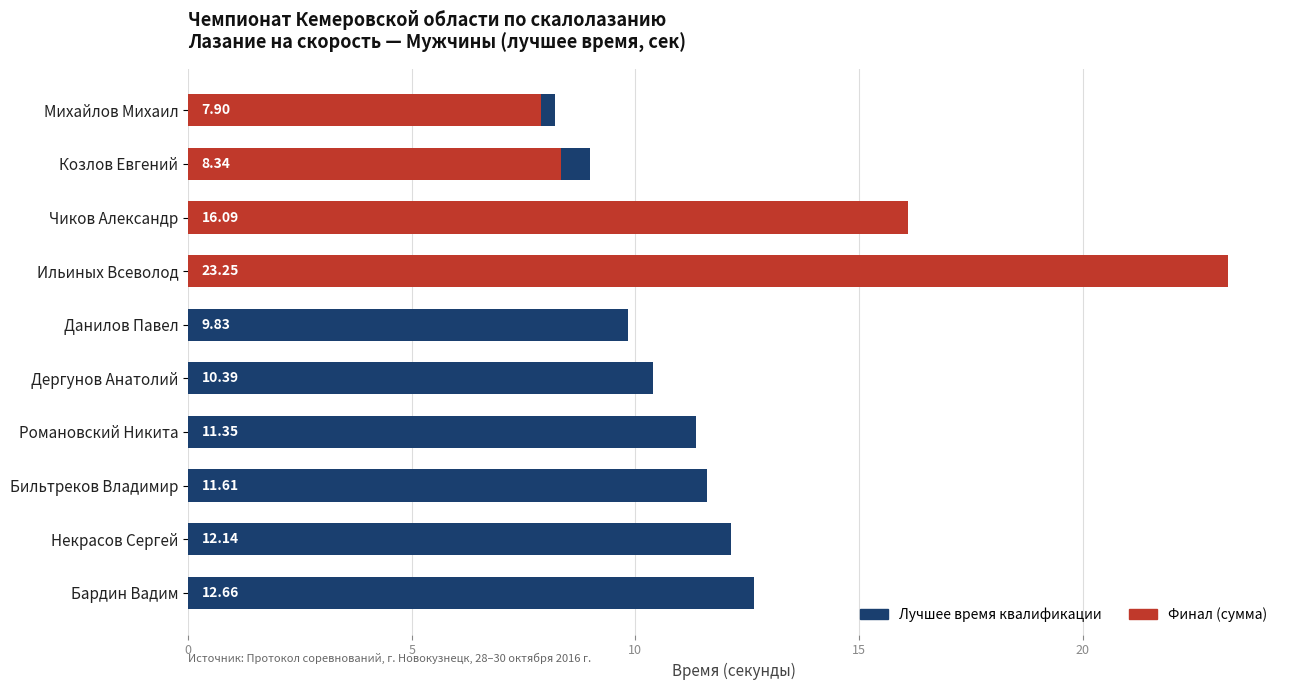

The Финал (сумма) series shows 0.0 at Бильтреков Владимир. True or false?

True